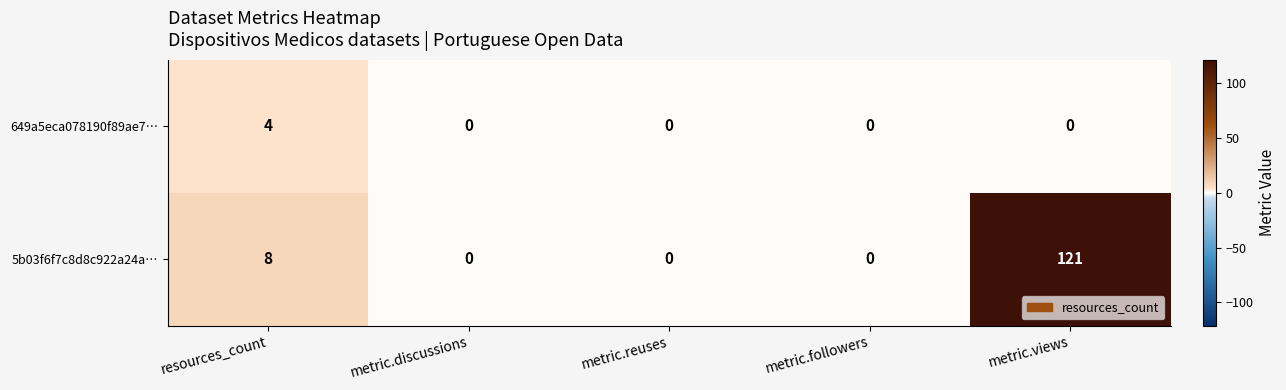

What is the sum of all 649a5eca078190f89ae7… values?

4